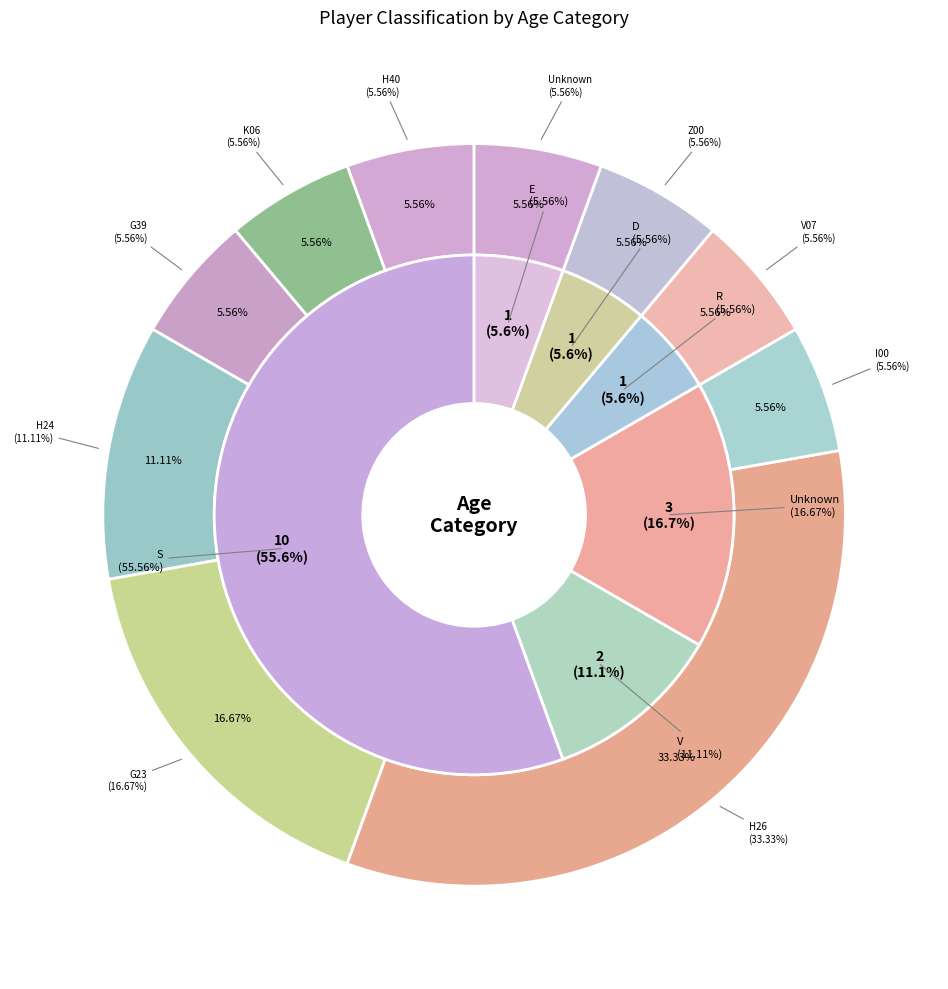

True or false:  accounts for 5% of the total.

True